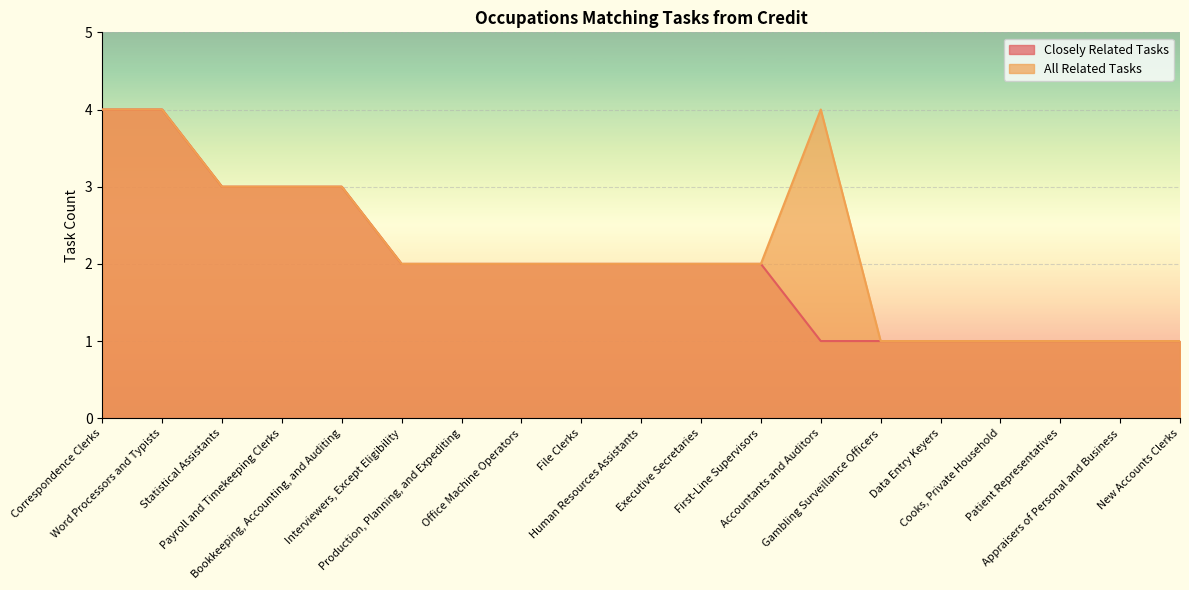

At which label is All Related Tasks closest to 2?

Interviewers, Except Eligibility